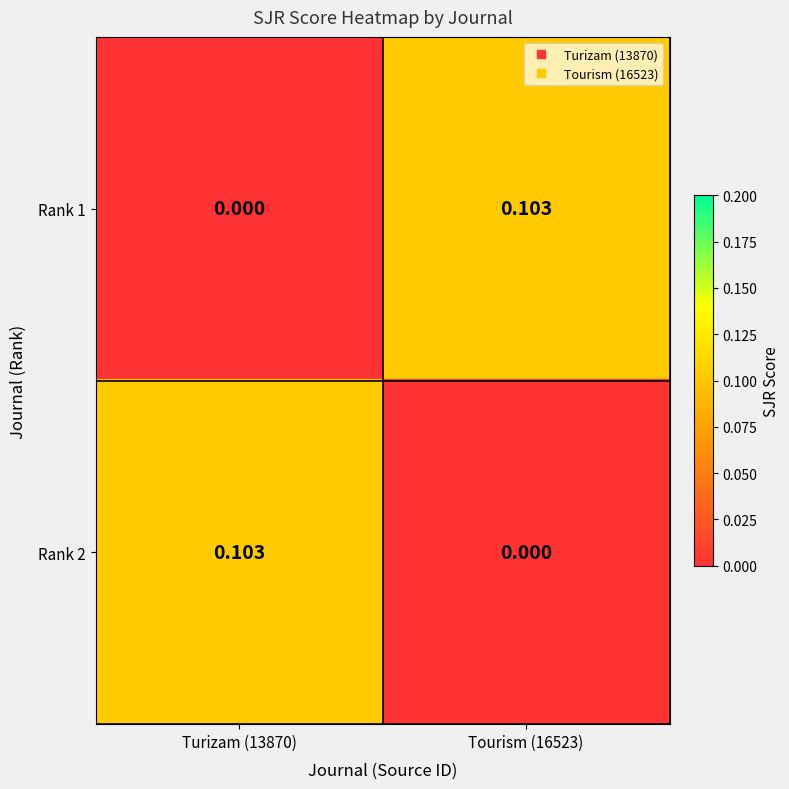

How many categories are shown in the chart?

2